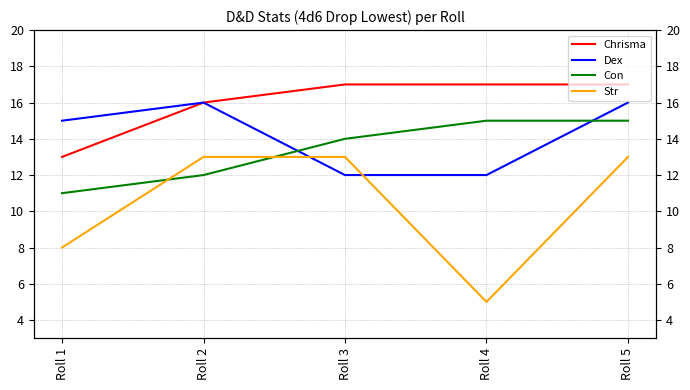

At Roll 1, list the series in order from smallest to largest.

Str, Con, Chrisma, Dex